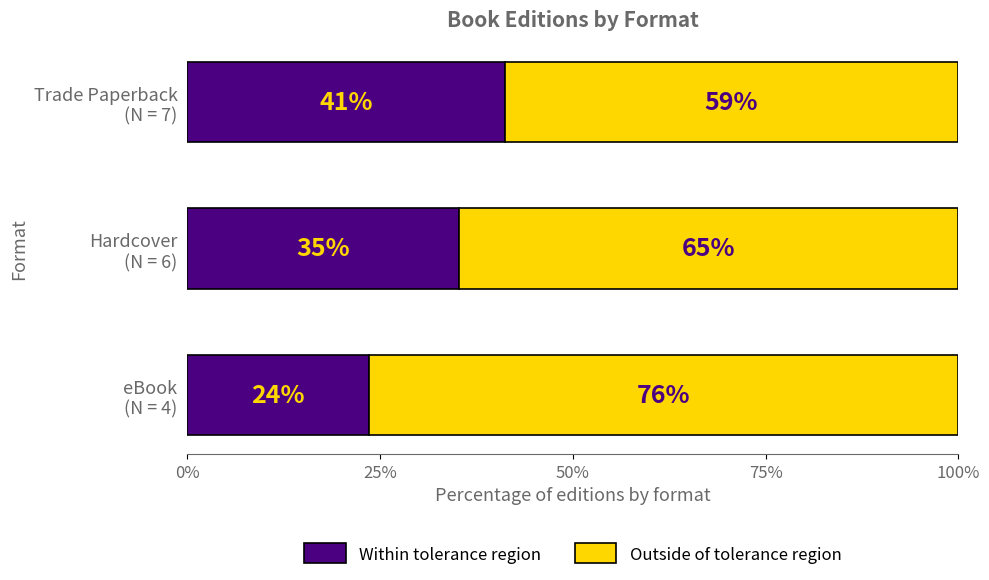

What is the sum of all Within tolerance region values?

100.0